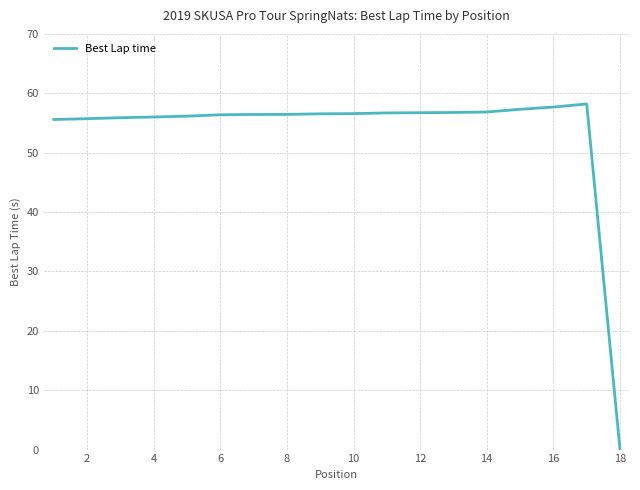

How many values are above zero?

17